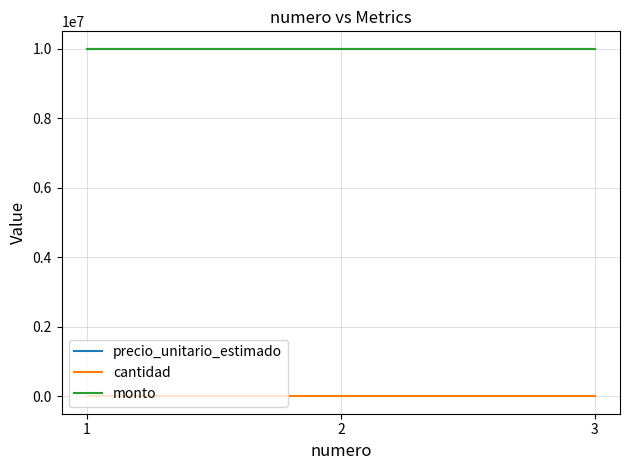

What is the maximum value for cantidad?

1